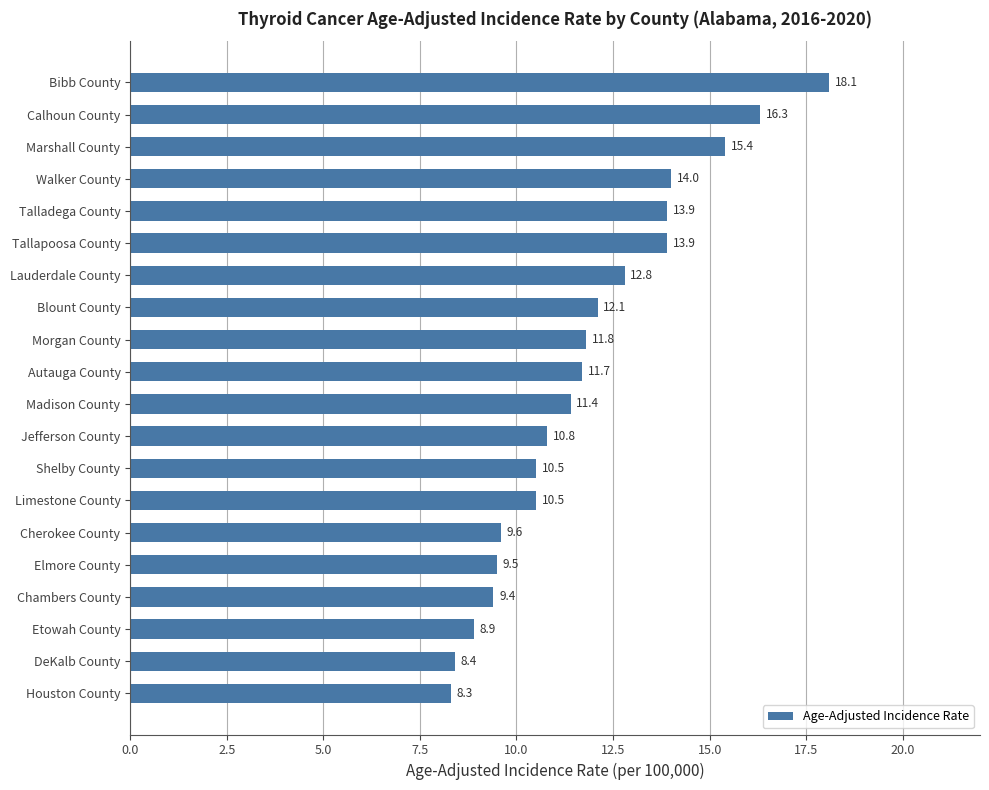

Where is the data nearest to the value 13?

Lauderdale County